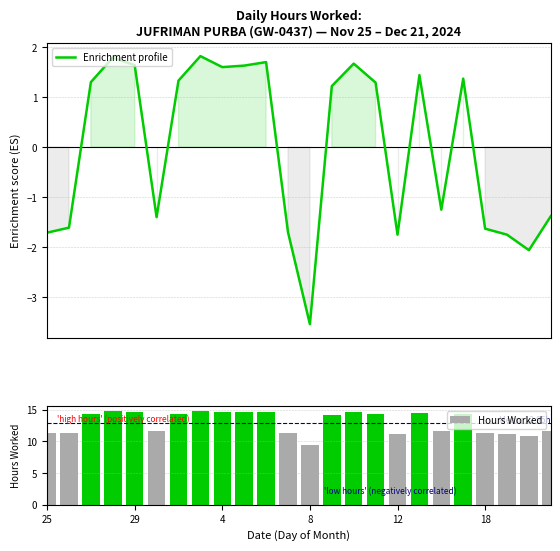

Reading left to right, what are all the values shown in this chart?

Enrichment profile: -1.7	-1.6	1.3	1.8	1.6	-1.4	1.3	1.8	1.6	1.6	1.7	-1.7	-3.5	1.2	1.7	1.3	-1.8	1.4	-1.3	1.4	-1.6	-1.8	-2.1	-1.4
Hours Worked: 11.2	11.3	14.2	14.7	14.6	11.6	14.3	14.8	14.6	14.6	14.7	11.2	9.4	14.2	14.6	14.2	11.2	14.4	11.7	14.3	11.3	11.2	10.9	11.6